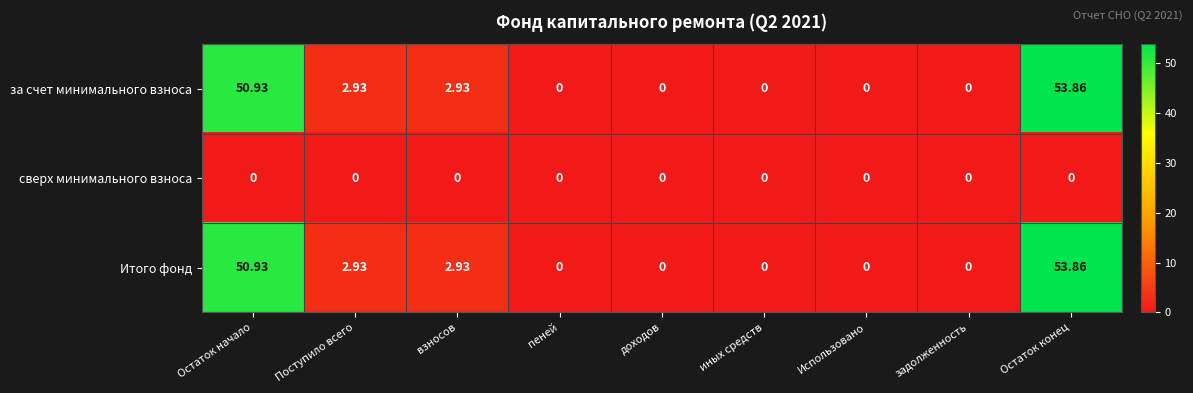

At which category is the sum across all series the highest?

Остаток конец